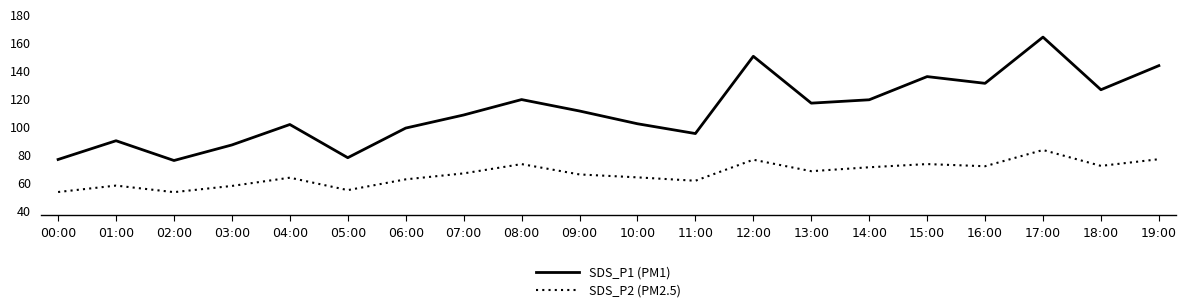

The value of SDS_P2 (PM2.5) at 07:00 is 66.5. True or false?

True